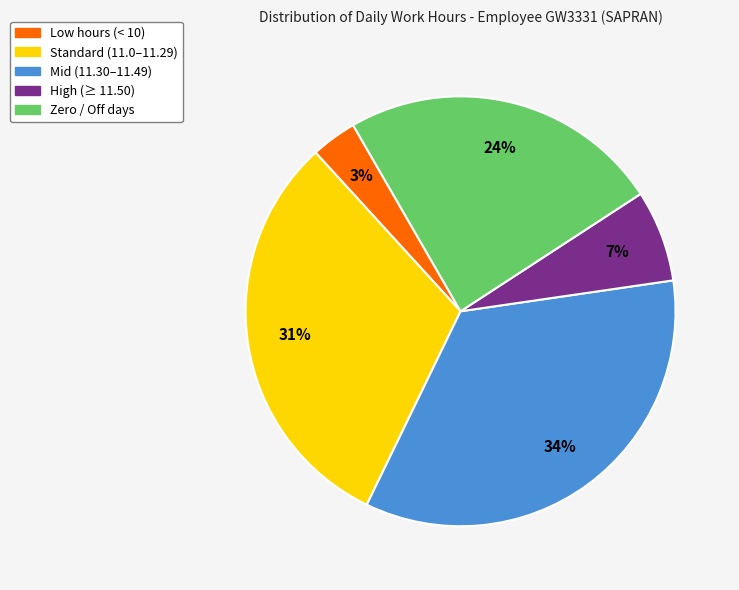

Is there a majority slice in this chart?

No